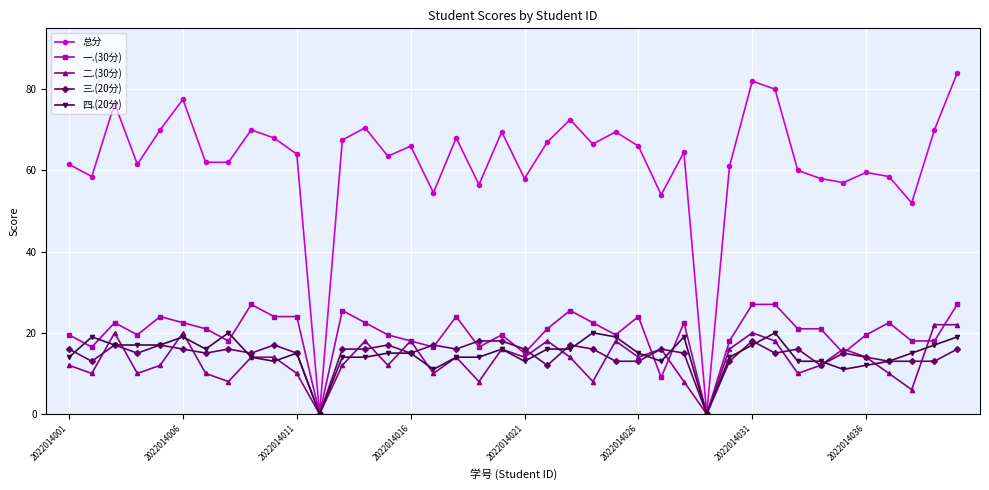

Which series has the largest range (max minus min)?

总分